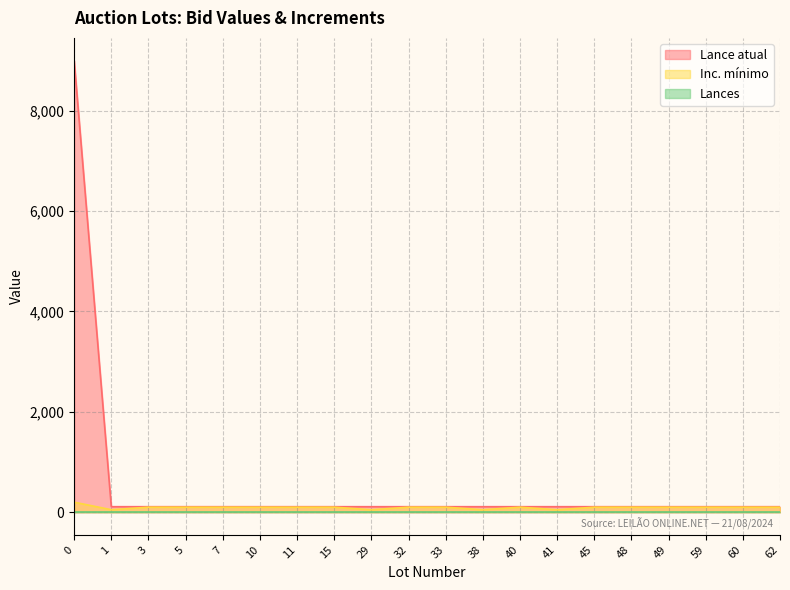

Which series has the widest spread of values?

Lance atual